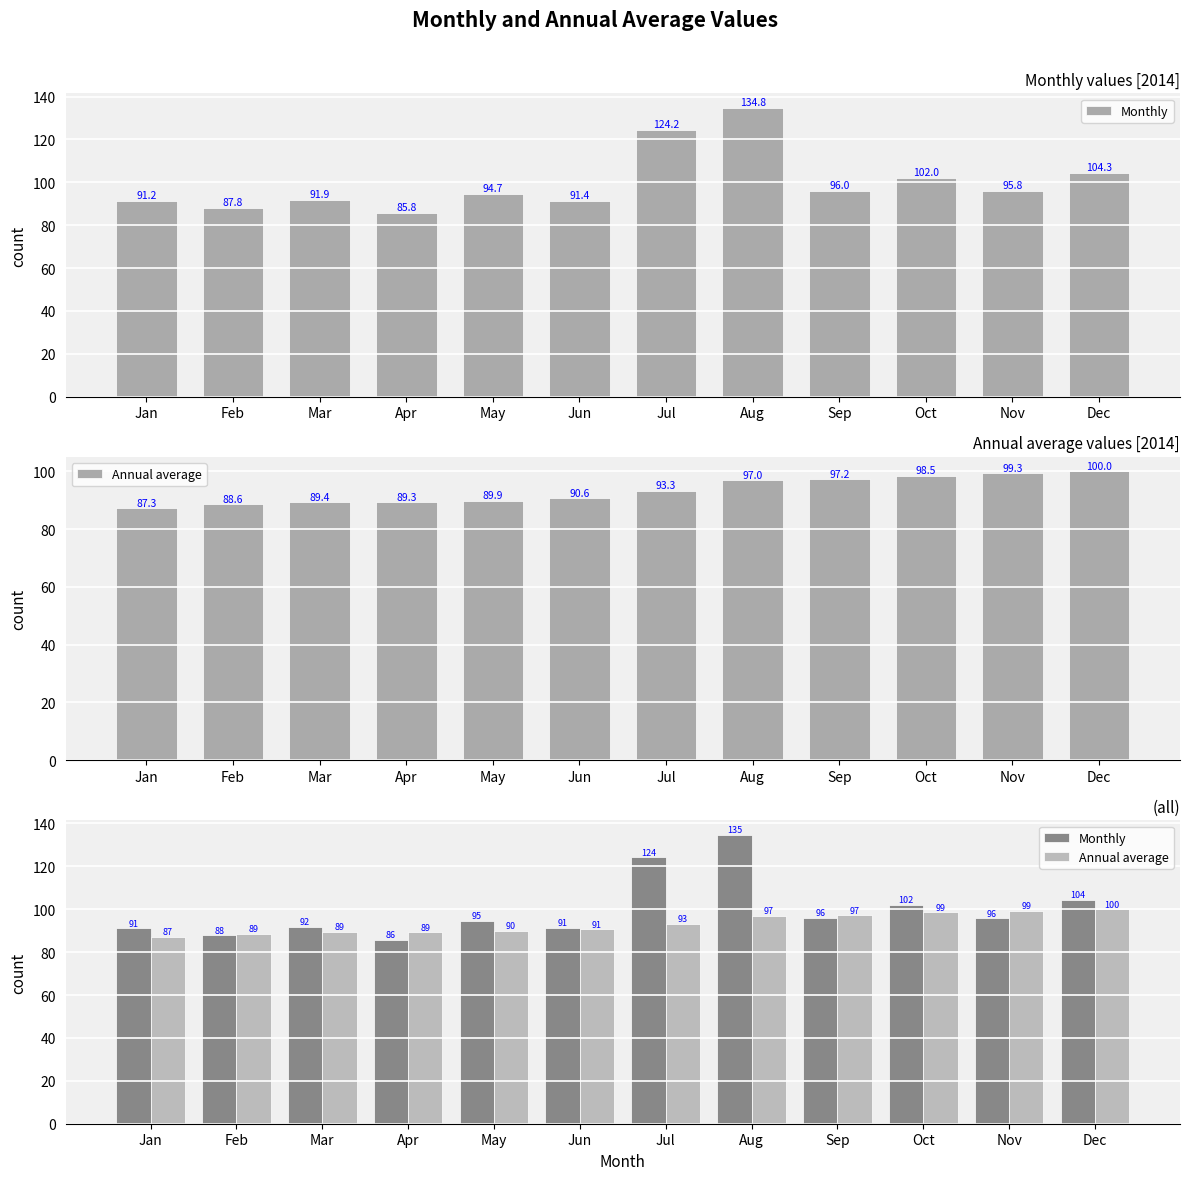

Reading right to left, extract all data points from this chart.

Monthly: Dec=104.3	Nov=95.8	Oct=102.0	Sep=96.0	Aug=134.8	Jul=124.2	Jun=91.4	May=94.7	Apr=85.8	Mar=91.9	Feb=87.8	Jan=91.2
Annual average: Dec=100.0	Nov=99.3	Oct=98.5	Sep=97.2	Aug=97.0	Jul=93.3	Jun=90.6	May=89.9	Apr=89.3	Mar=89.4	Feb=88.6	Jan=87.3